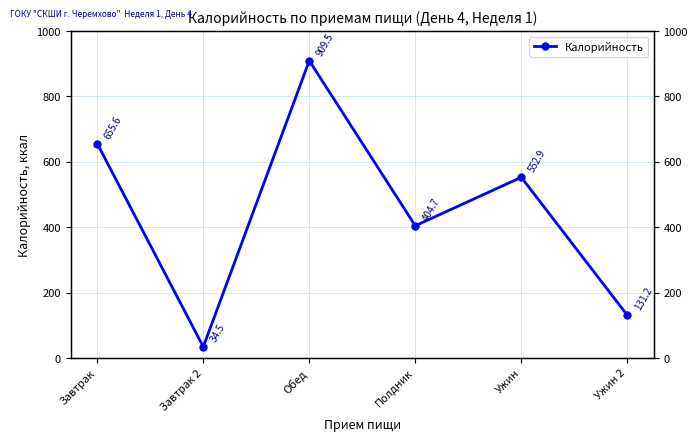

List the labels in order of value, smallest first.

Завтрак 2, Ужин 2, Полдник, Ужин, Завтрак, Обед